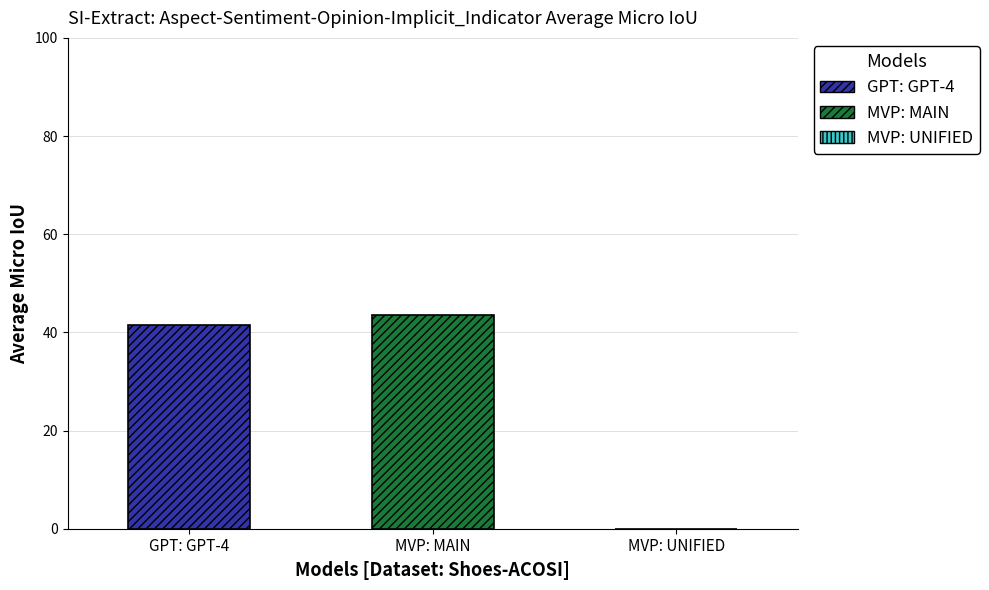

What is the minimum value for MVP: MAIN?

43.5